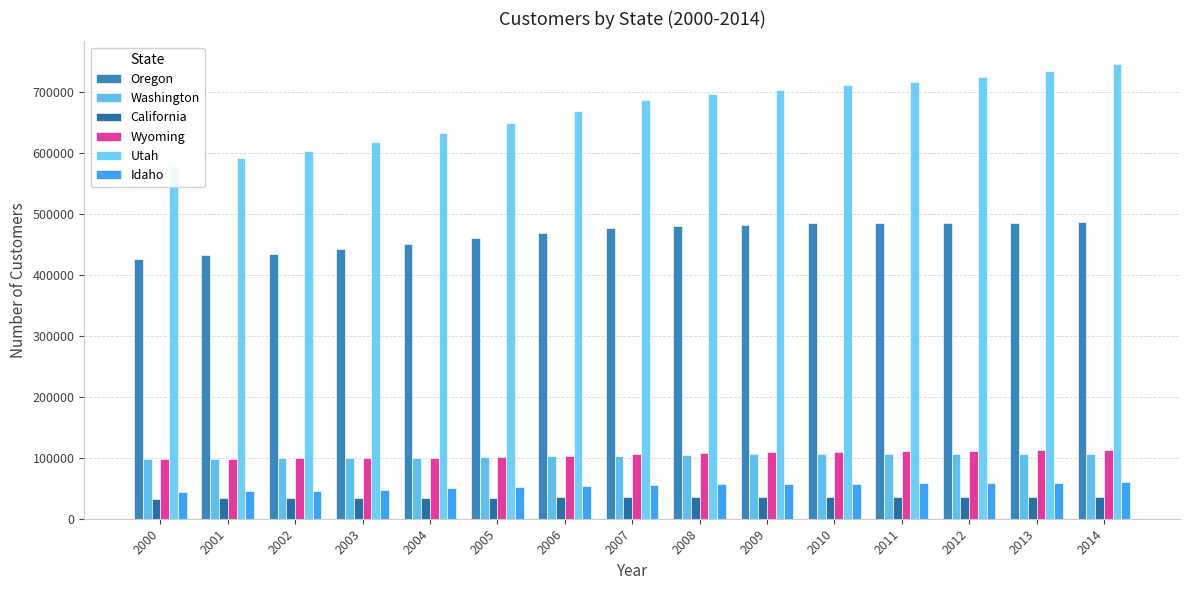

Where is Washington nearest to the value 102279?

2006